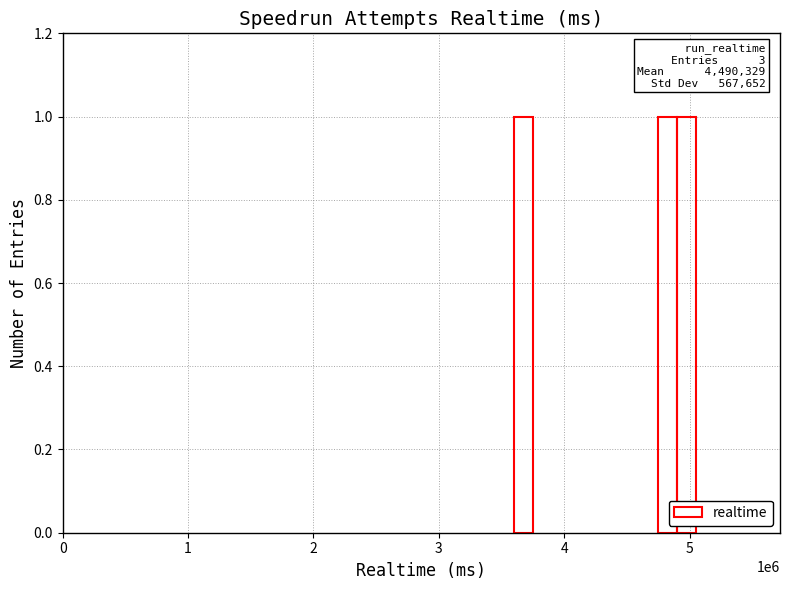

Reading left to right, extract all data points from this chart.

Realtime (ms): 3674662	4822927	4973398
Attempt #: 32	28	14